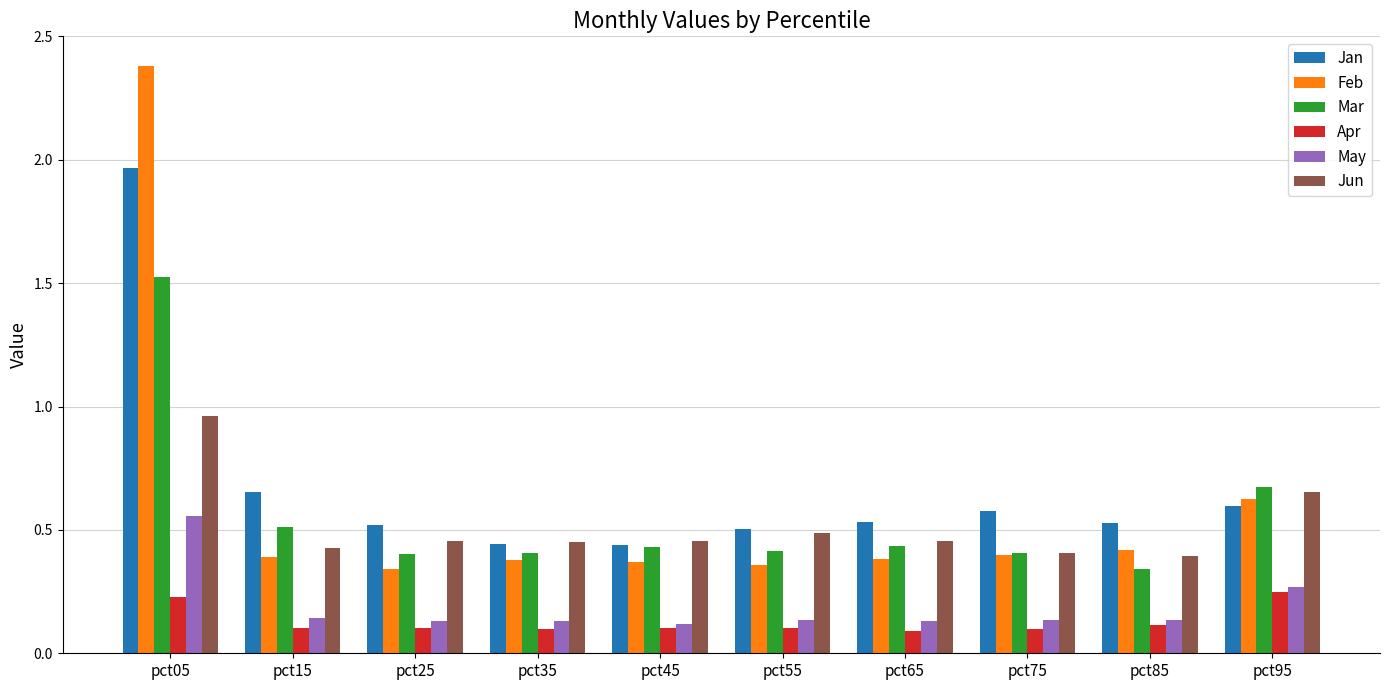

The Jun series shows 0.6 at pct15. True or false?

False